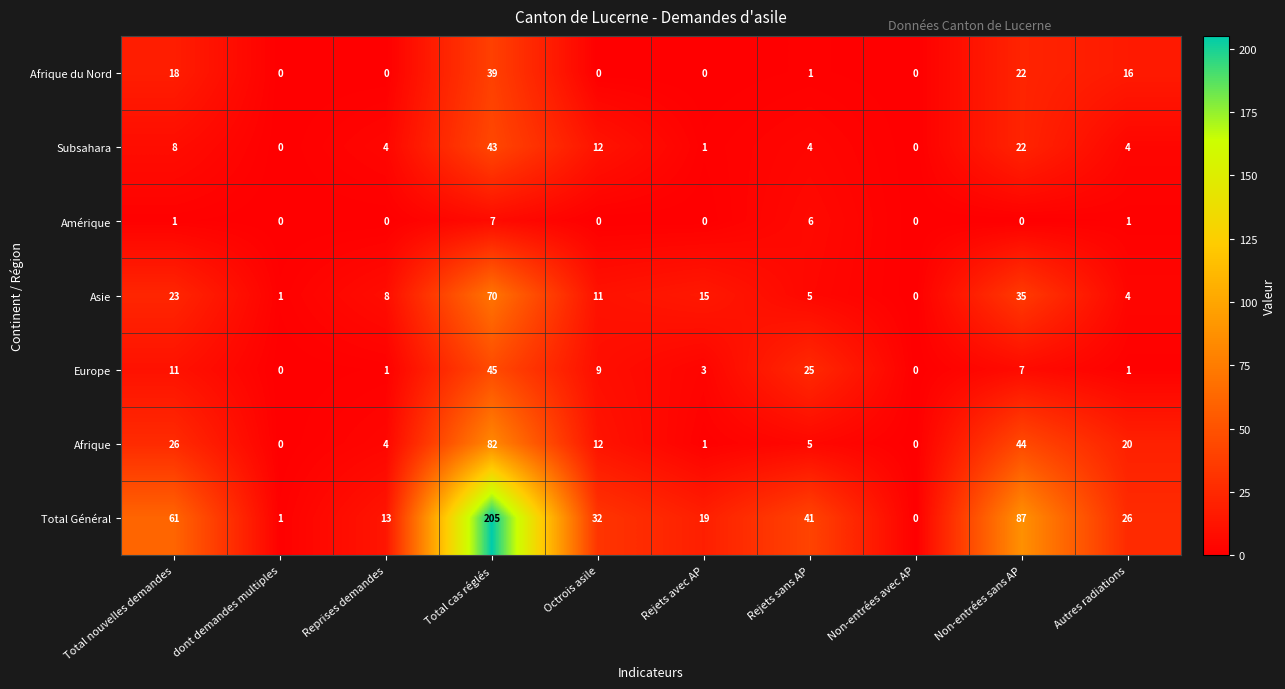

What is the difference between the maximum and minimum values in the Afrique du Nord series?

39